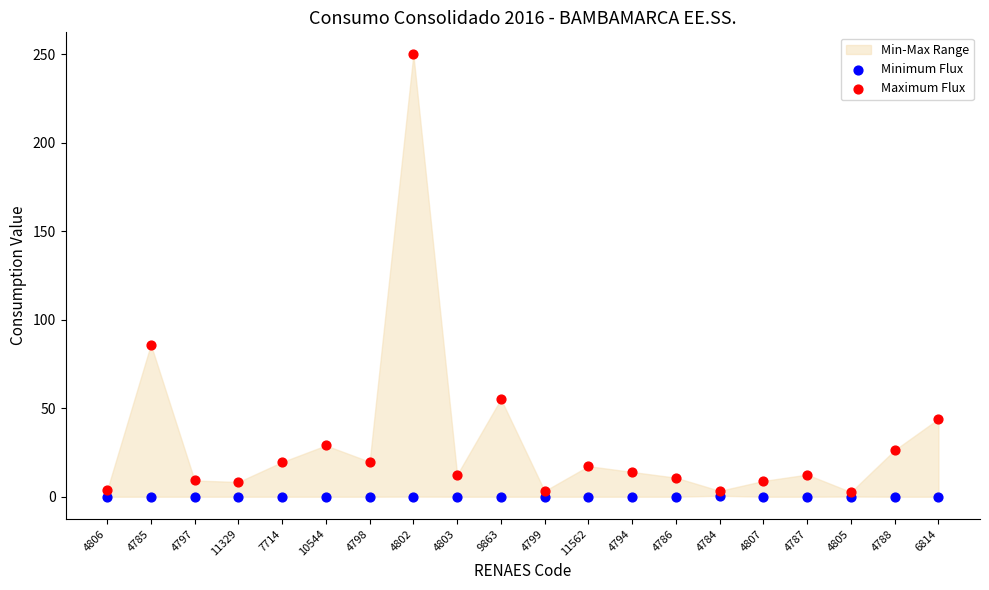

Across all series, what Y value is closest to 125?

86.0